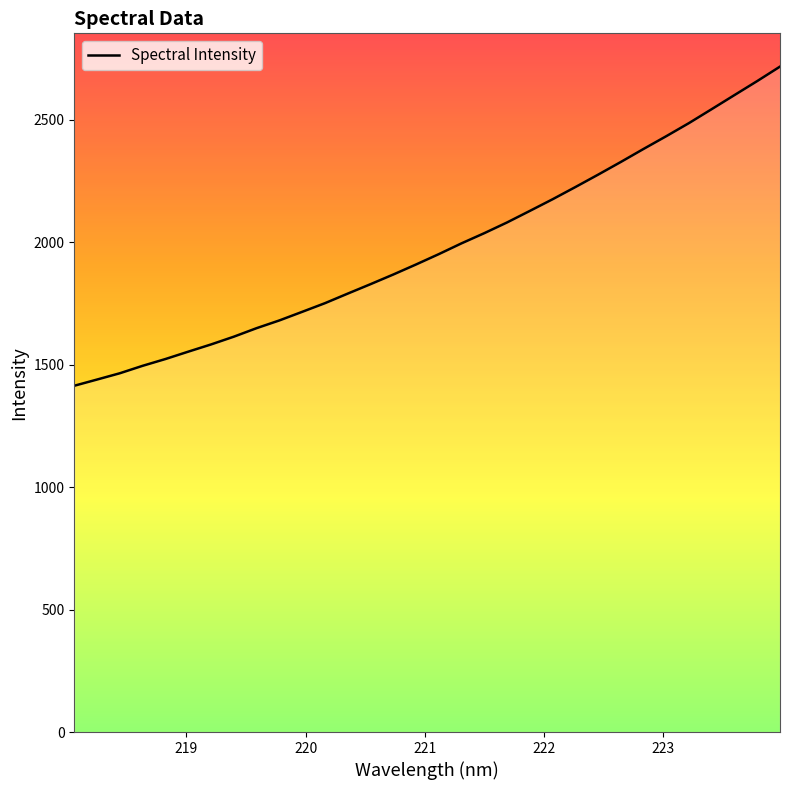

What is the difference between the maximum and minimum values?

1303.0